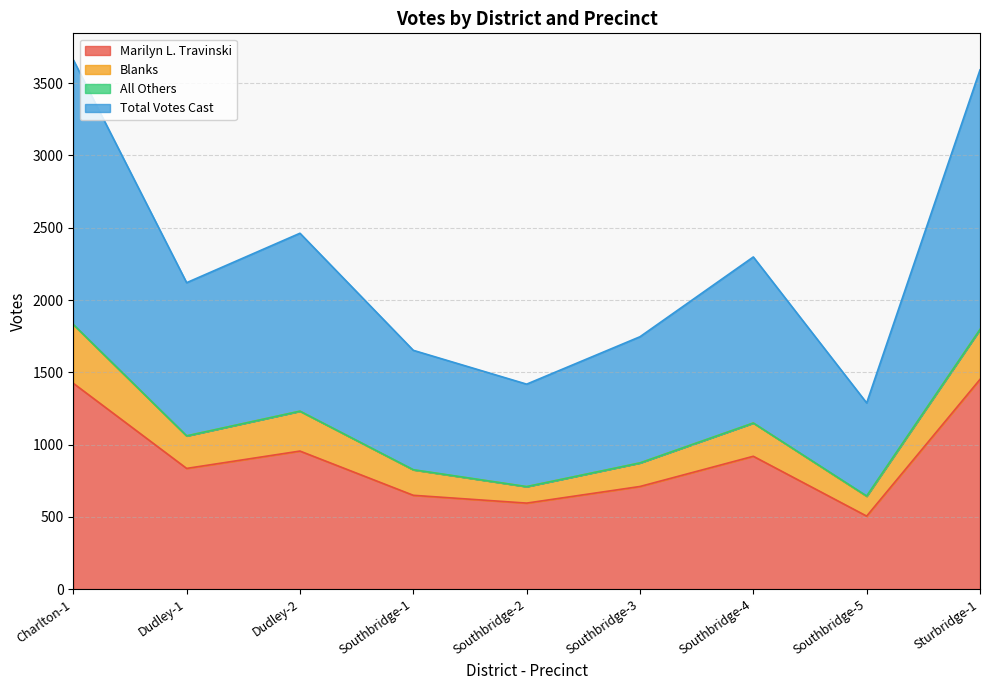

True or false: Marilyn L. Travinski has a value of 304 at Charlton-1.

False